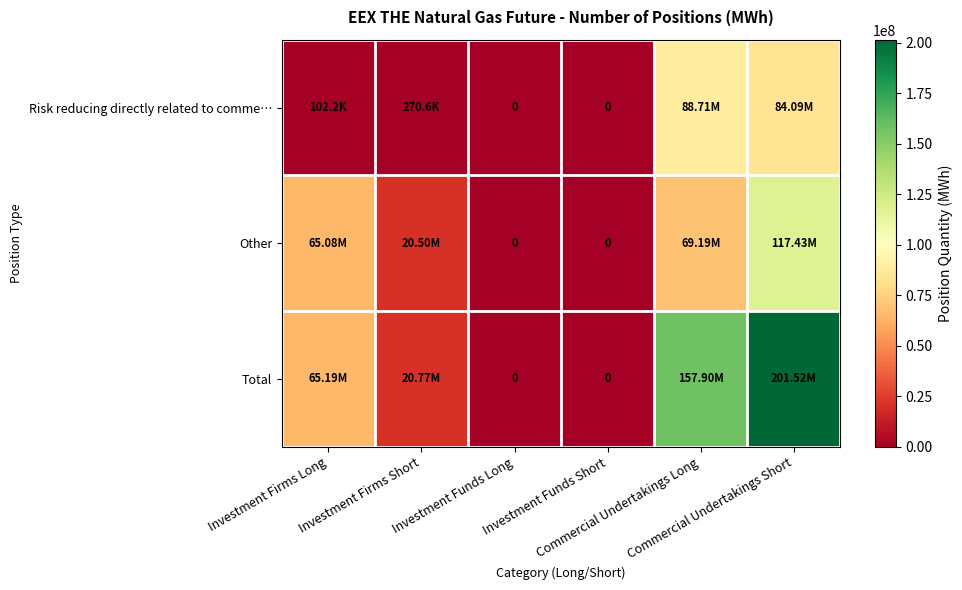

The Risk reducing directly related to comme… series shows 270575 at Investment Firms Short. True or false?

True